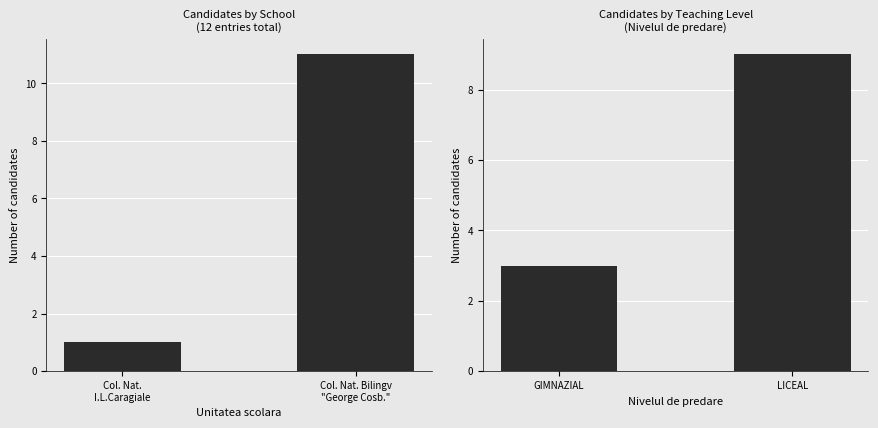

What is the difference between the maximum and minimum values?

6